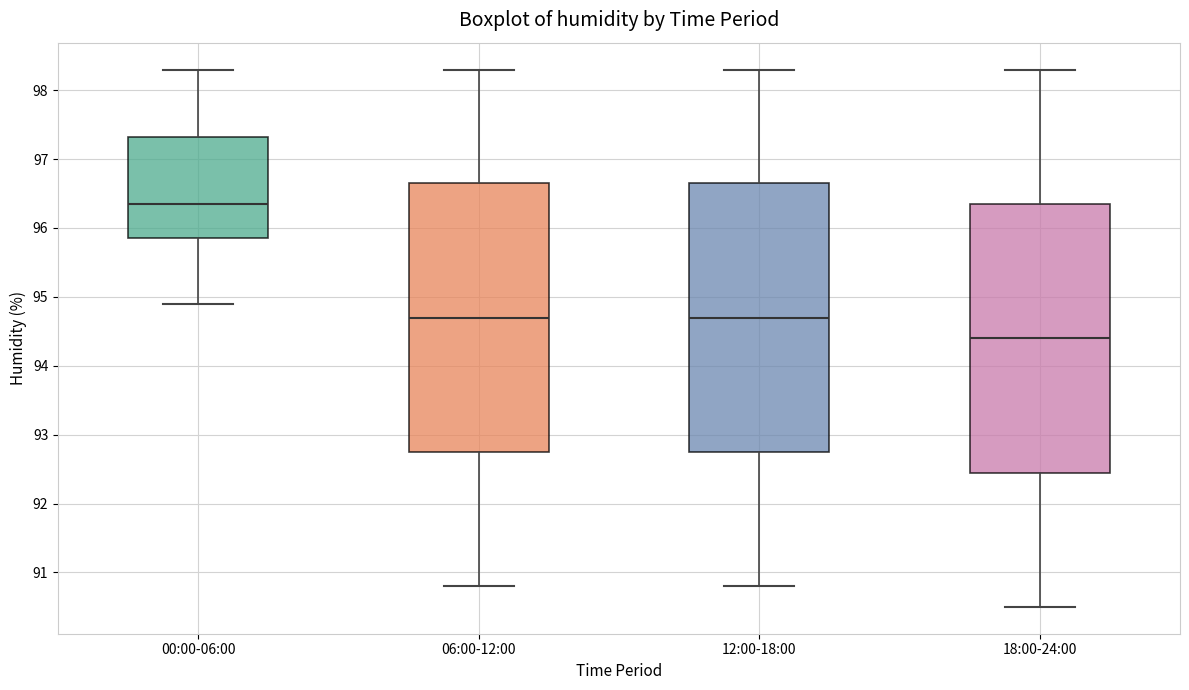

Reading left to right, read every box against the y-axis: the position of its median line, the range the box covers, and the ends of its whiskers. The values are not printed on the chart, so give them approximately, as read against the axis.

00:00-06:00: median 96.4, box 95.9 to 97.3, whiskers 94.9 to 98.3
06:00-12:00: median 94.7, box 92.8 to 96.7, whiskers 90.8 to 98.3
12:00-18:00: median 94.7, box 92.8 to 96.7, whiskers 90.8 to 98.3
18:00-24:00: median 94.4, box 92.5 to 96.4, whiskers 90.5 to 98.3